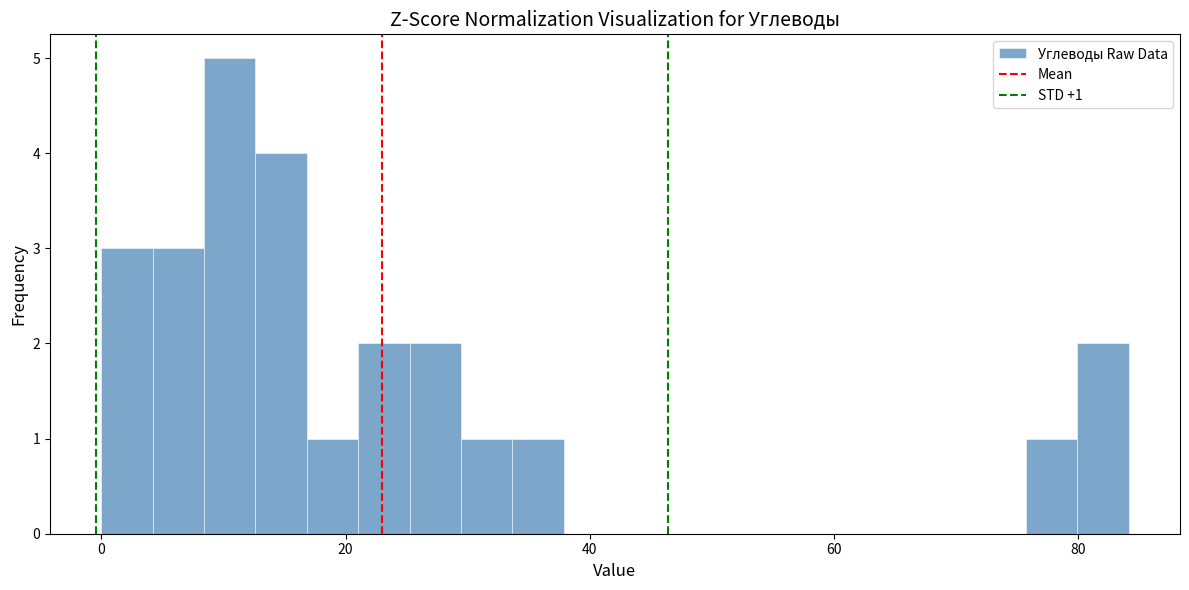

Read against the x-axis, roughly where is the centre of the tallest bar?

10